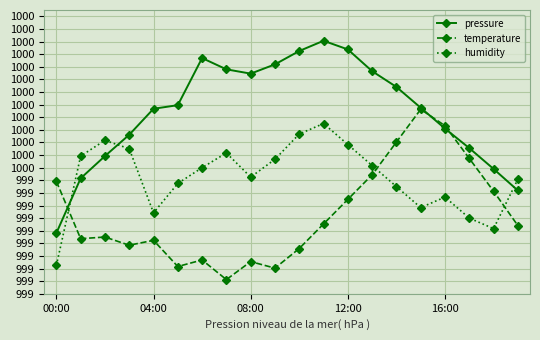

Does the chart have visible grid lines?

Yes